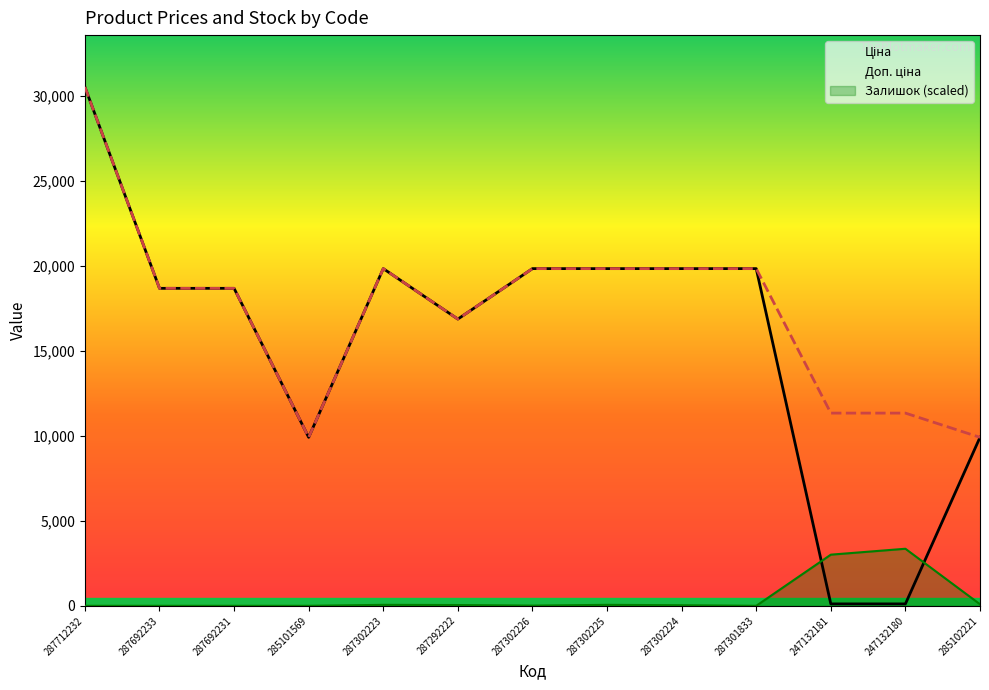

What are all the series names shown in the legend?

Ціна, Доп. ціна, Залишок